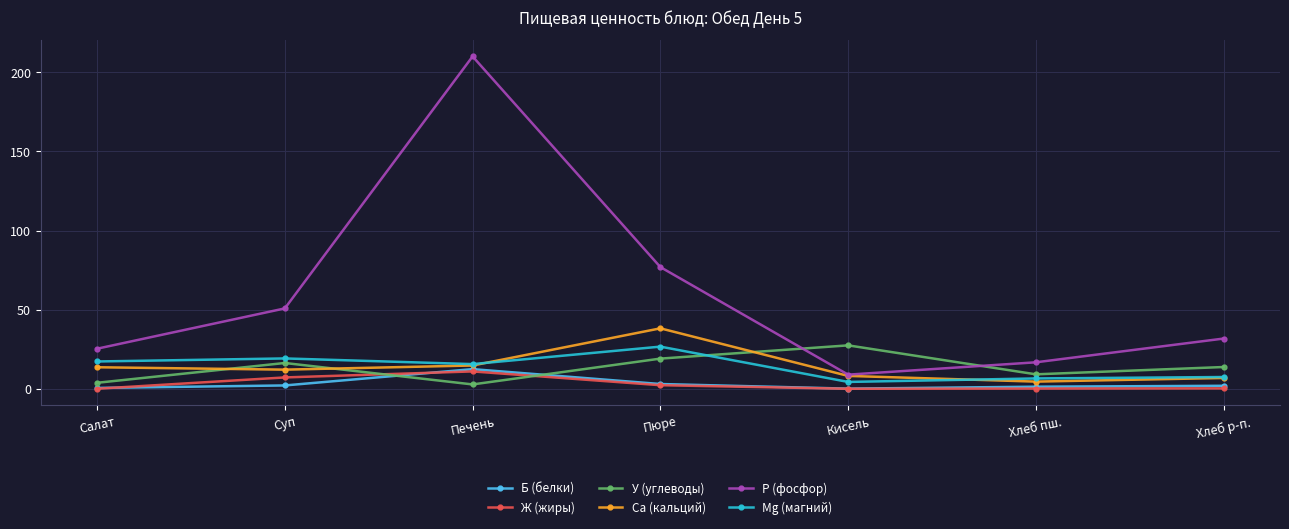

Count the number of data series in this chart.

6